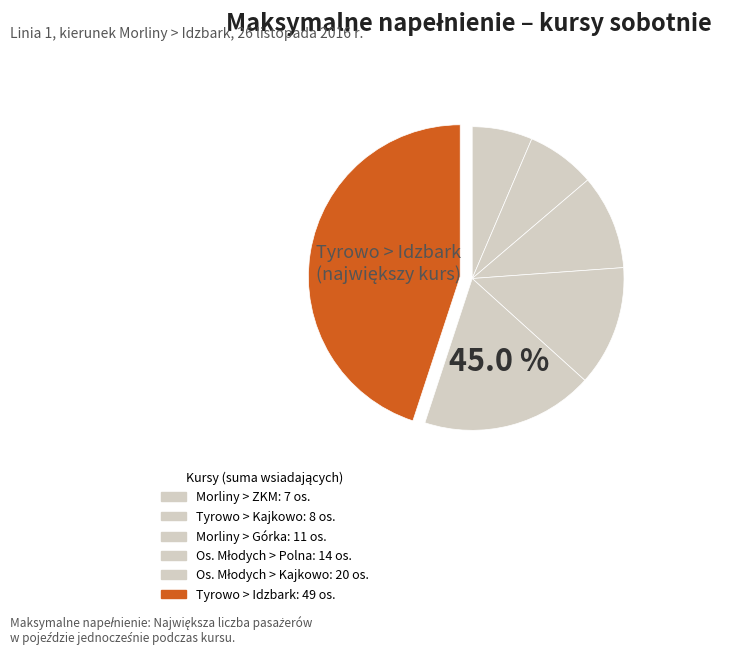

True or false: Morliny > Górka accounts for 22% of the total.

False